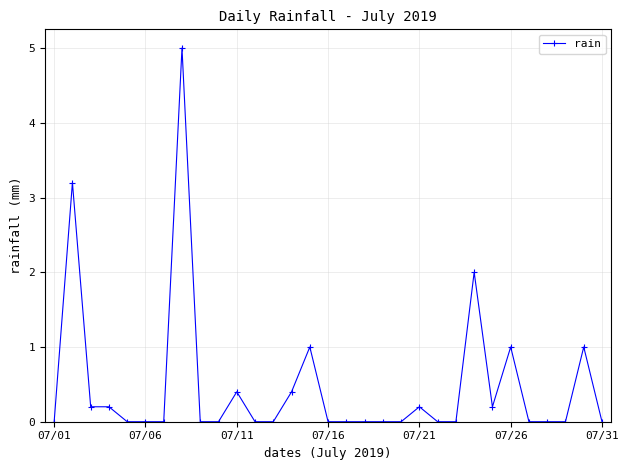

What is the maximum value shown in the chart?

5.0